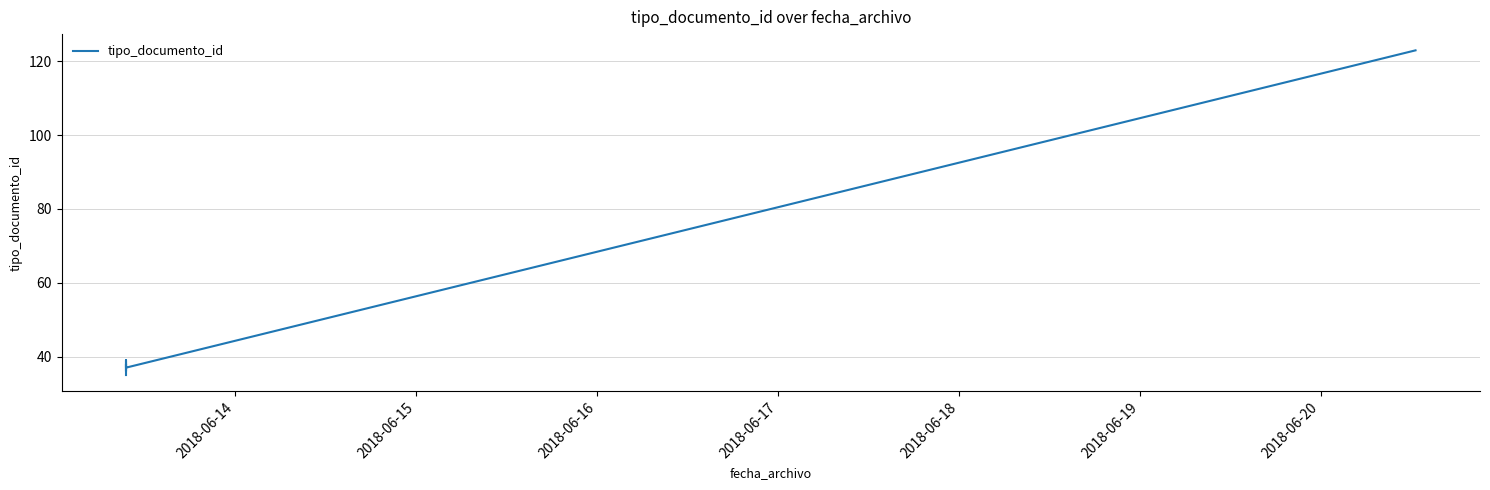

At which label is the value closest to 79?

2018-06-17